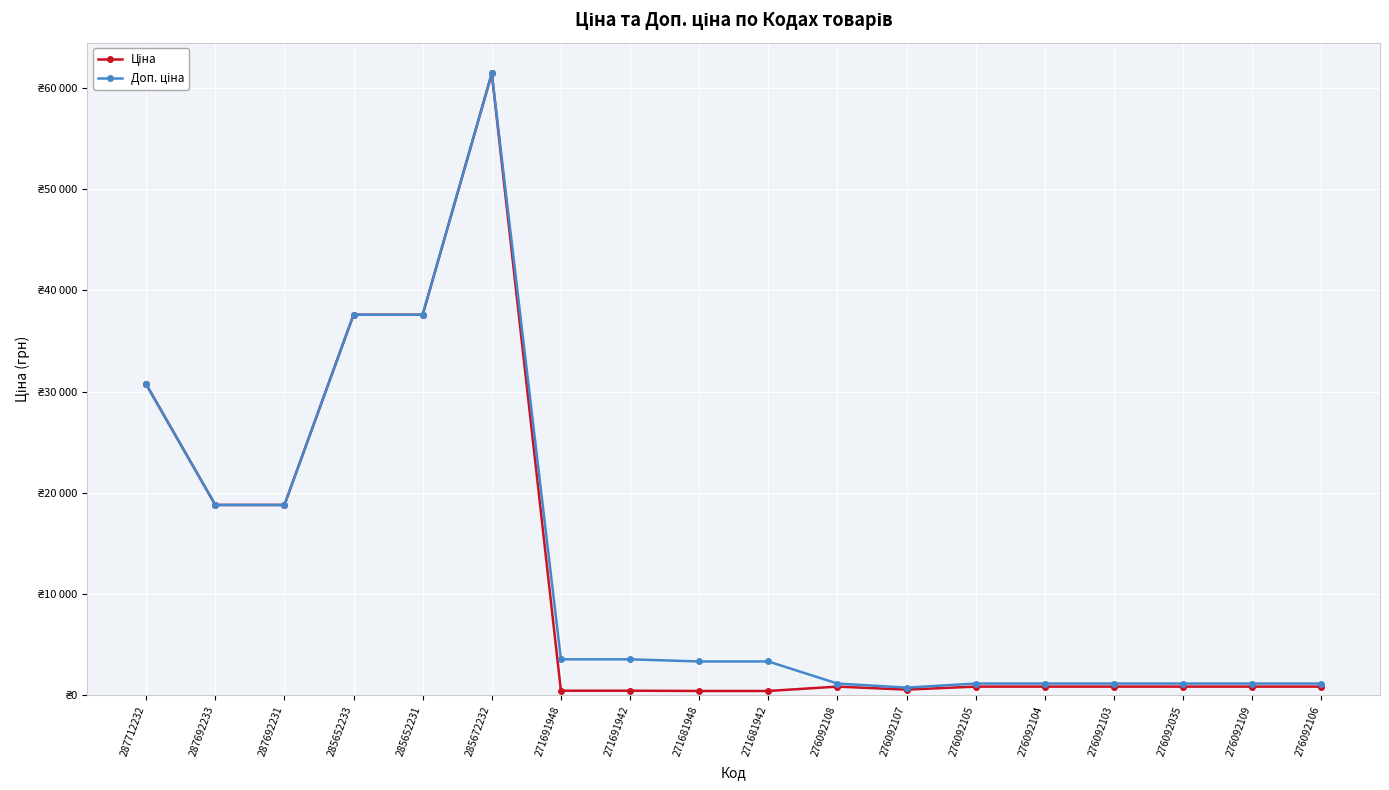

Does the chart have visible grid lines?

Yes